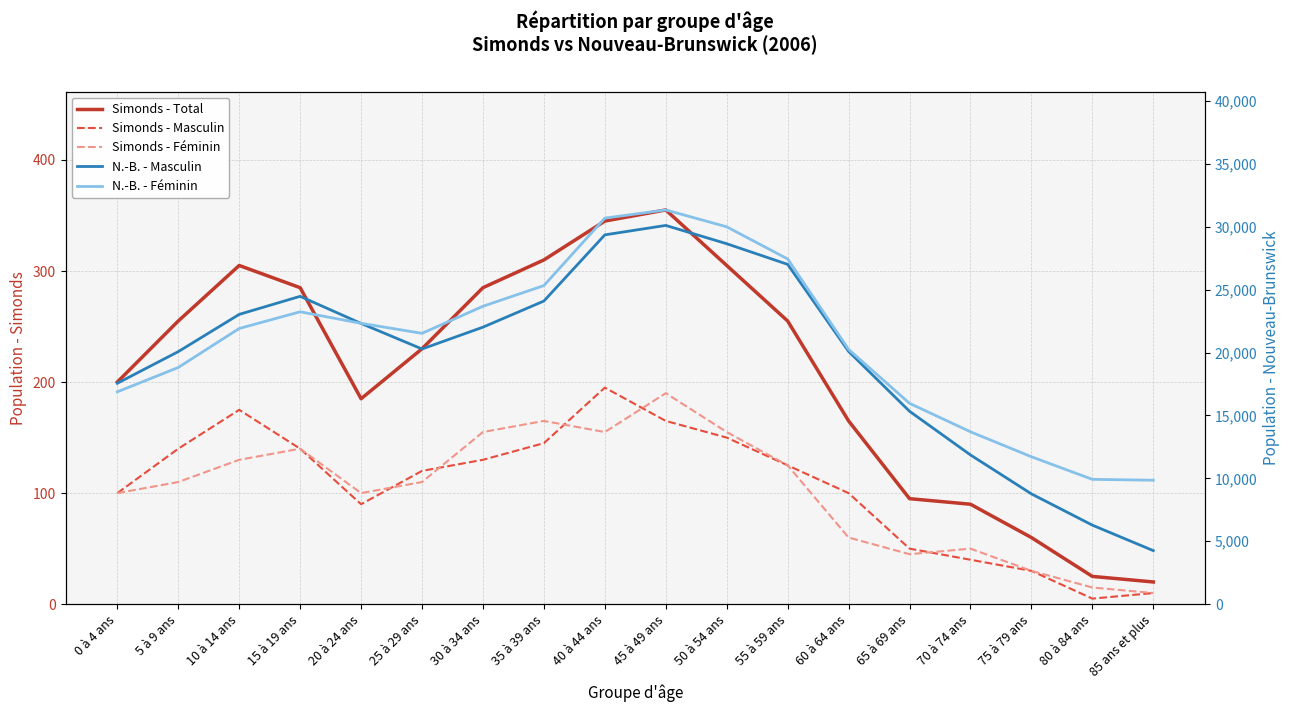

In N.-B. - Masculin, how many points are higher than both neighbors (excluding endpoints)?

2